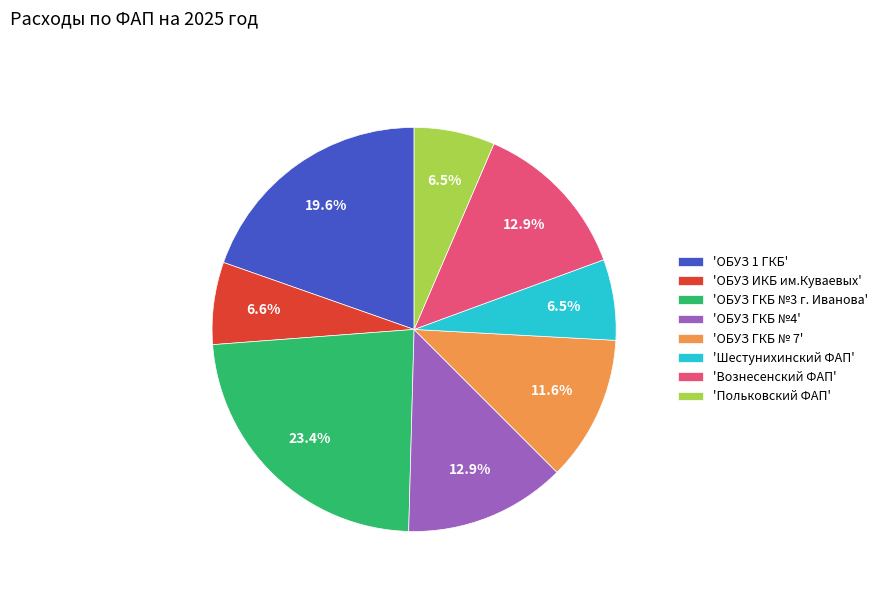

Approximately how many times larger is the value at 'Польковский ФАП' compared to 'ОБУЗ ГКБ №3 г. Иванова'?

0.3